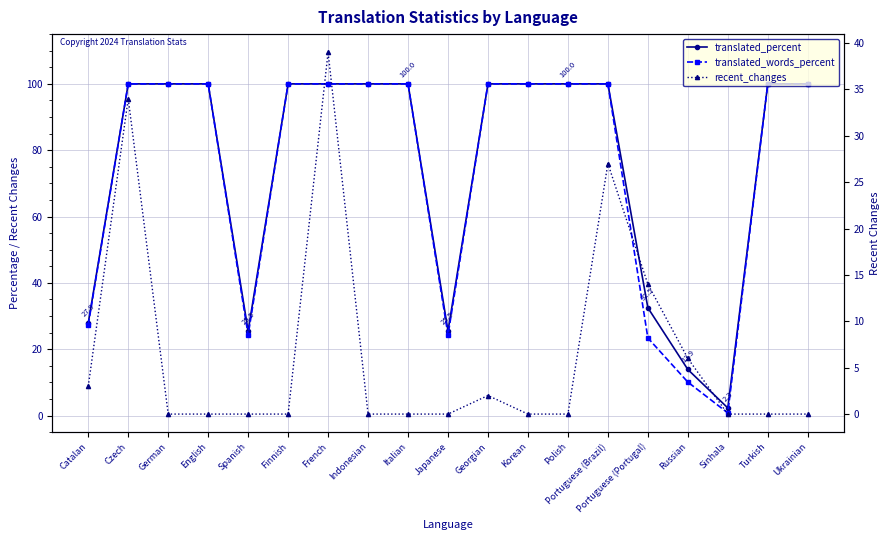

True or false: translated_percent and recent_changes cross at least once.

False